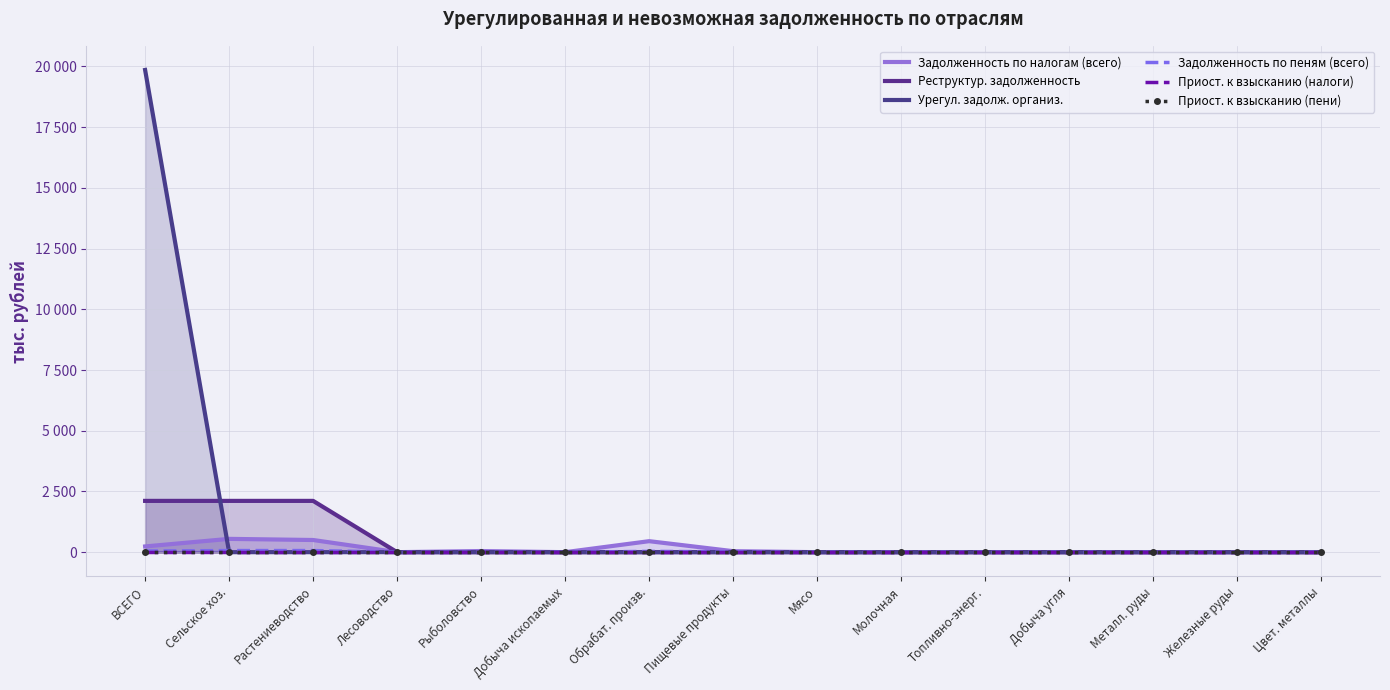

Reading right to left, list all the values displayed in this chart.

Задолженность по налогам (всего): 0	0	0	0	0	0	0	41	453	0	47	0	501	548	236
Реструктур. задолженность: 0	0	0	0	0	0	0	0	0	0	0	0	2112	2112	2112
Урегул. задолж. организ.: 0	0	0	0	0	0	0	0	0	0	0	0	0	0	19856
Задолженность по пеням (всего): 0	0	0	0	0	0	0	15	32	0	0	0	66	66	47
Приост. к взысканию (налоги): 0	0	0	0	0	0	0	0	0	0	0	0	0	0	0
Приост. к взысканию (пени): 0	0	0	0	0	0	0	0	0	0	0	0	0	0	0